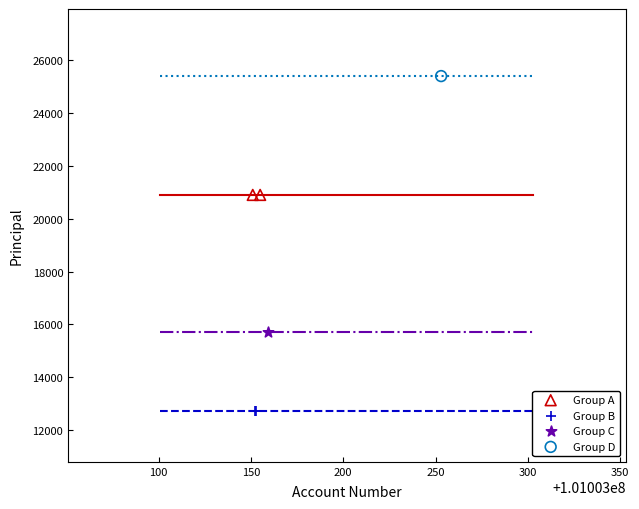

What are all the series names shown in the legend?

Group A, Group B, Group C, Group D